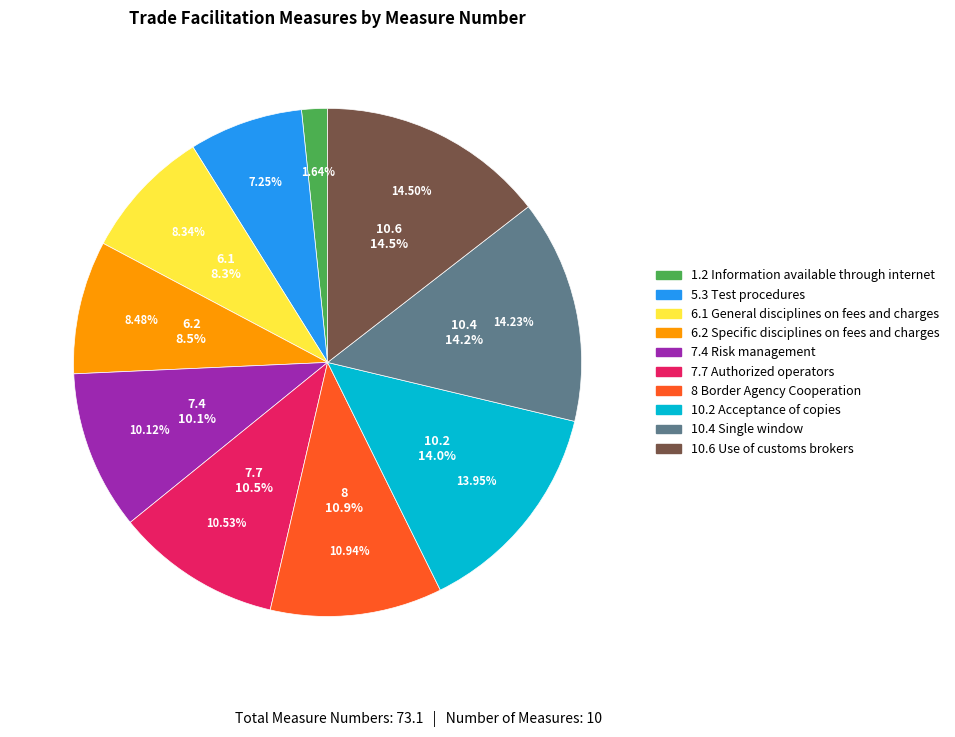

Which category has the smallest portion of the pie?

1.2 Information available
through internet